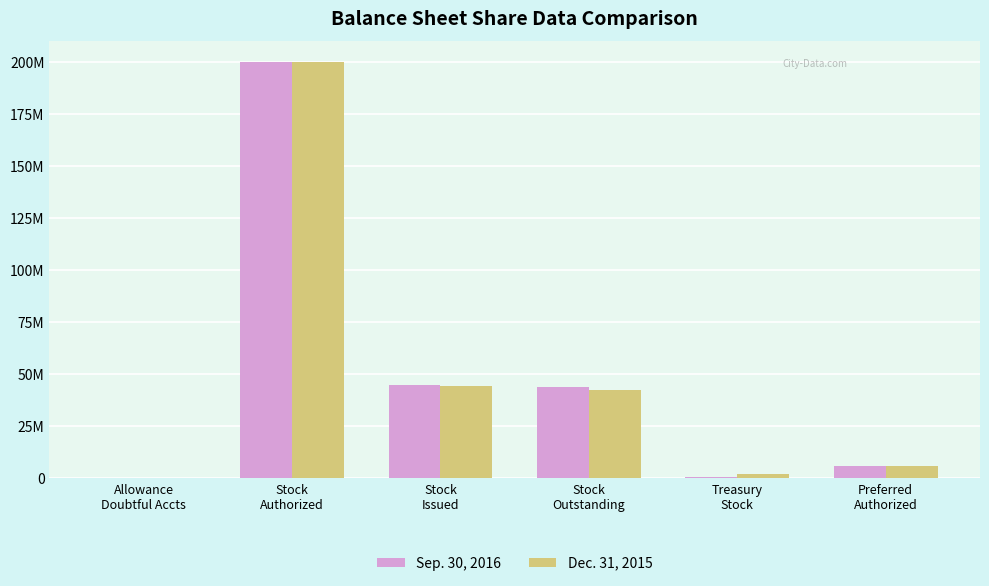

Does the chart contain stacked bars?

No